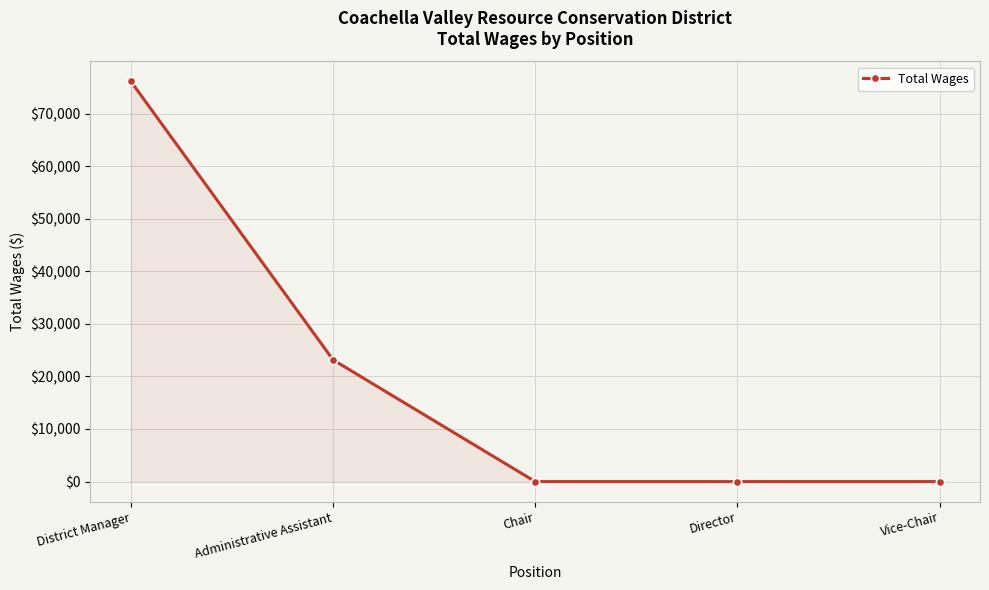

What is the approximate value at District Manager, to the nearest 50?

76100